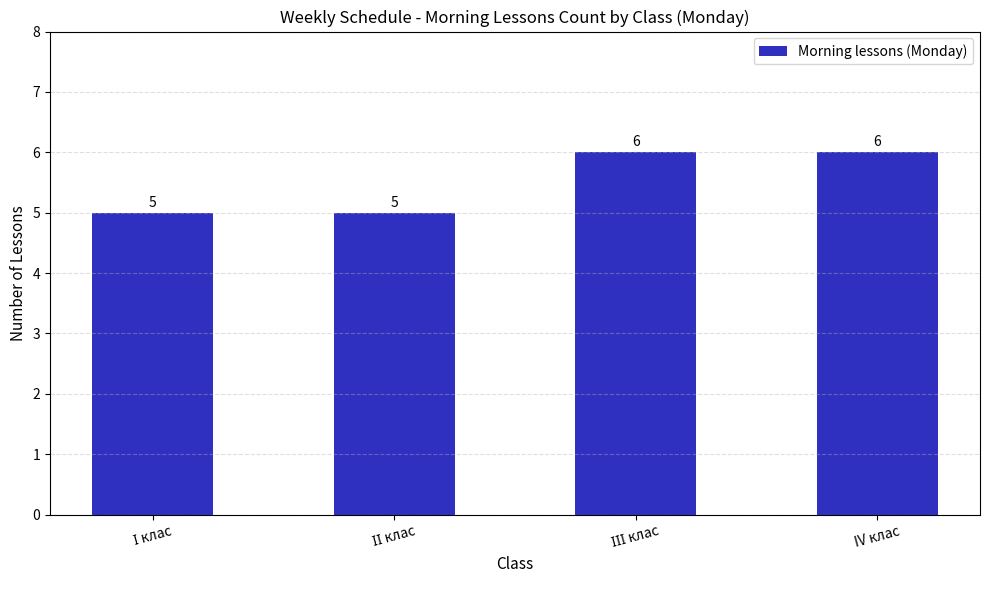

What is the minimum value shown in the chart?

5